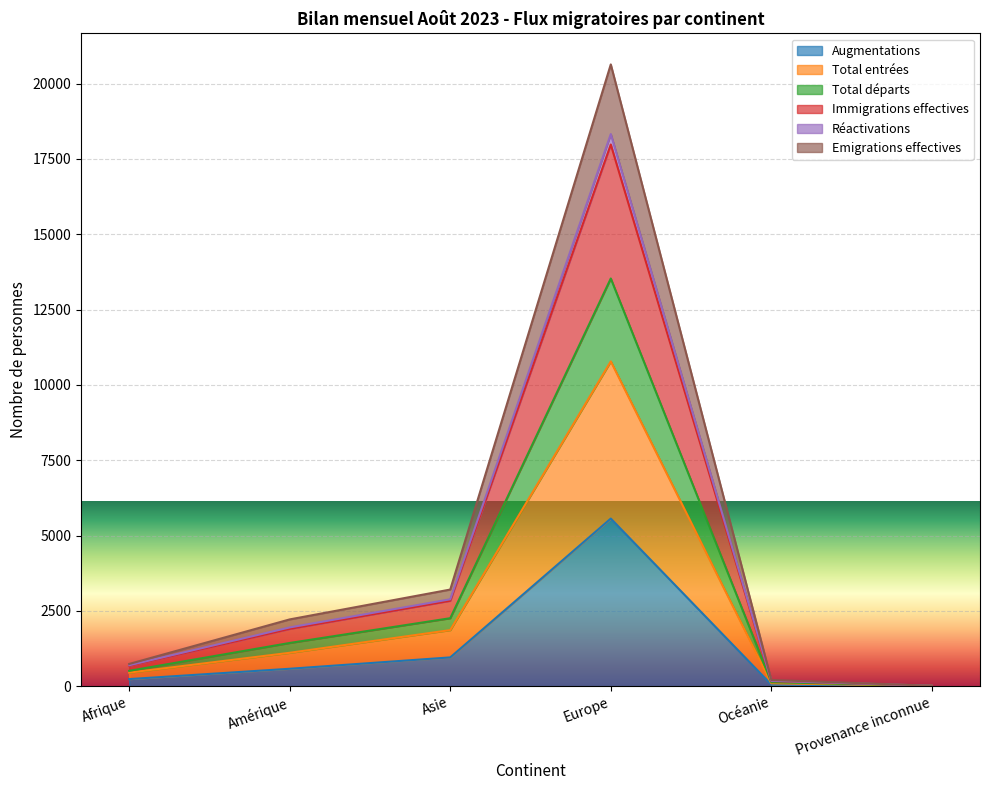

How many lines are shown in the chart?

6